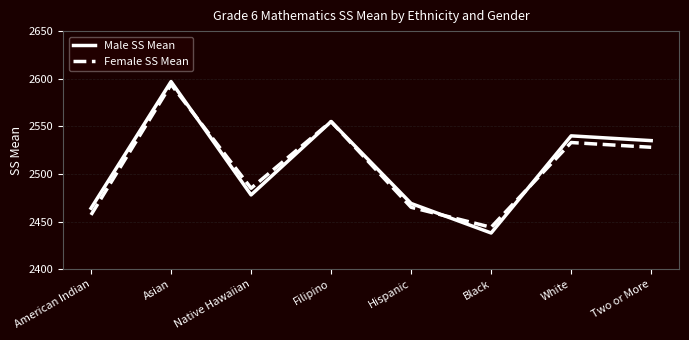

The value of Female SS Mean at Black is 1213. True or false?

False